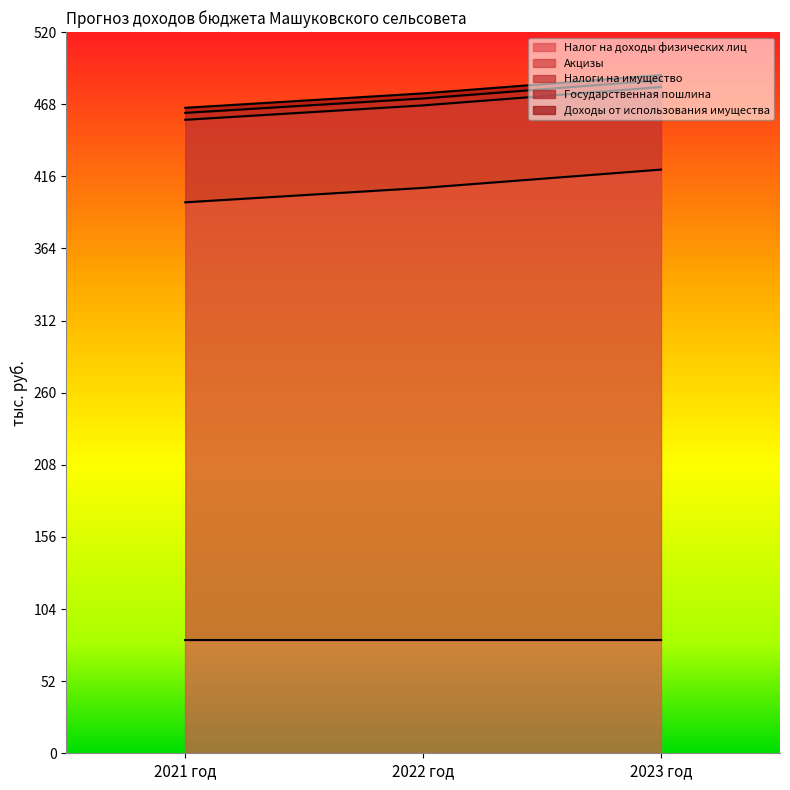

Which series changed the most between 2021 год and 2023 год?

Акцизы